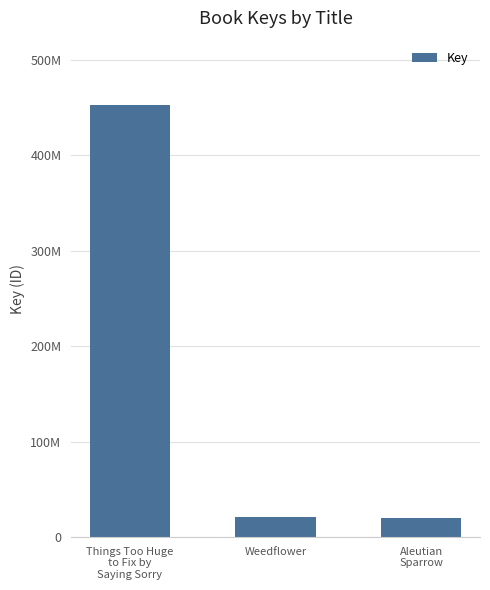

Reading left to right, what are all the values shown in this chart?

Things Too Huge
to Fix by
Saying Sorry=452188401	Weedflower=20961863	Aleutian
Sparrow=19977320